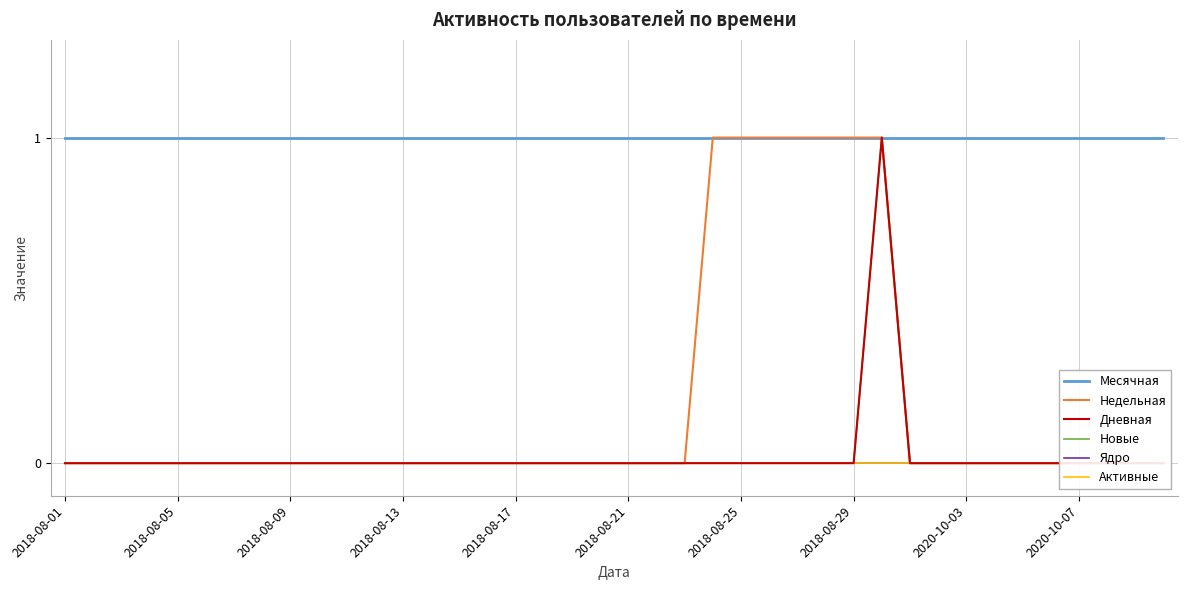

Does the chart display data point markers on the line(s)?

No